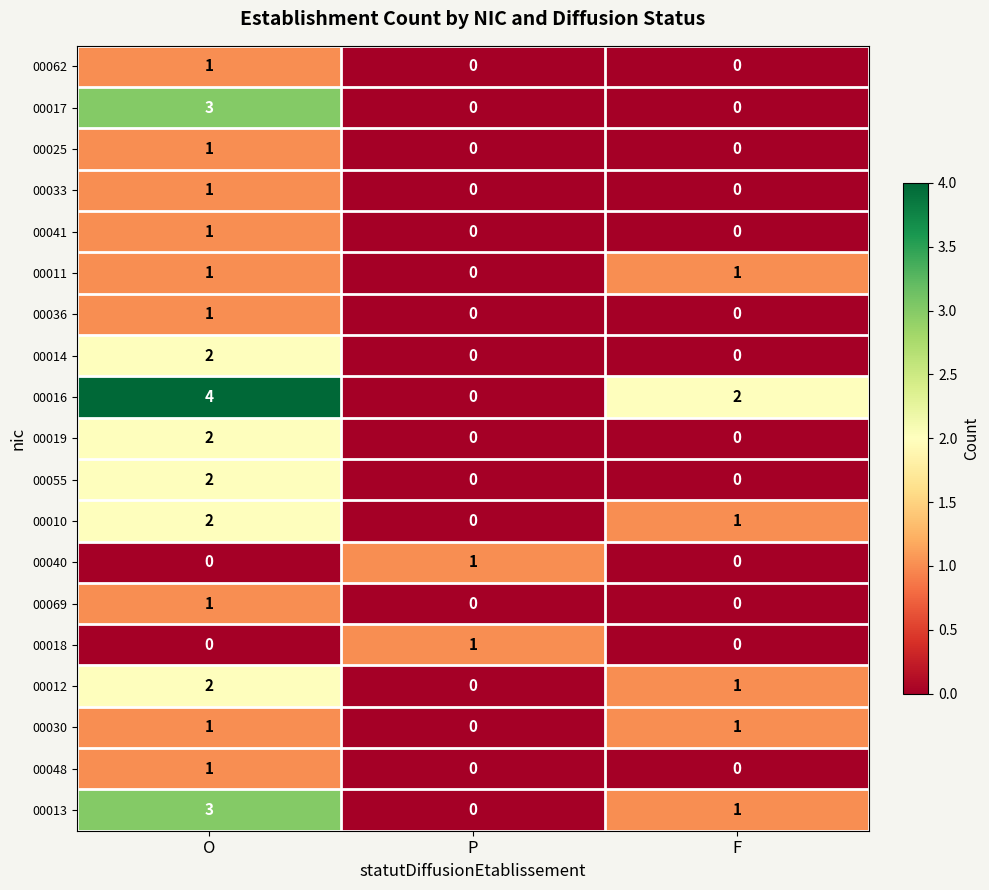

Which series has the widest spread of values?

00016